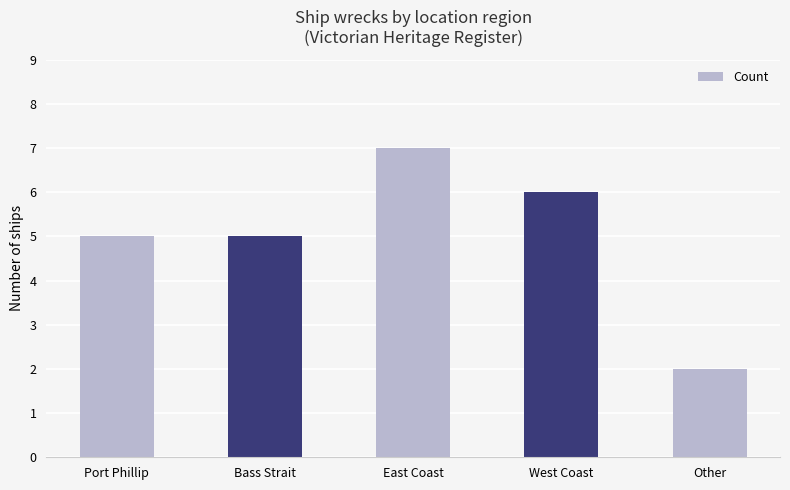

What is the ratio of the value at East Coast to the value at West Coast?

1.2